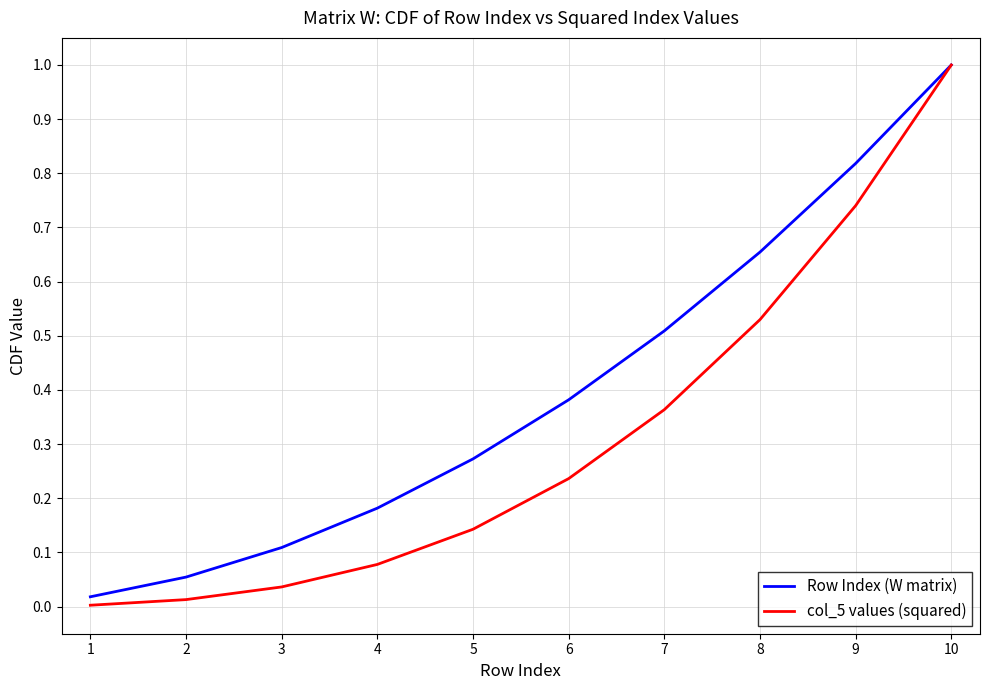

How many lines are shown in the chart?

2